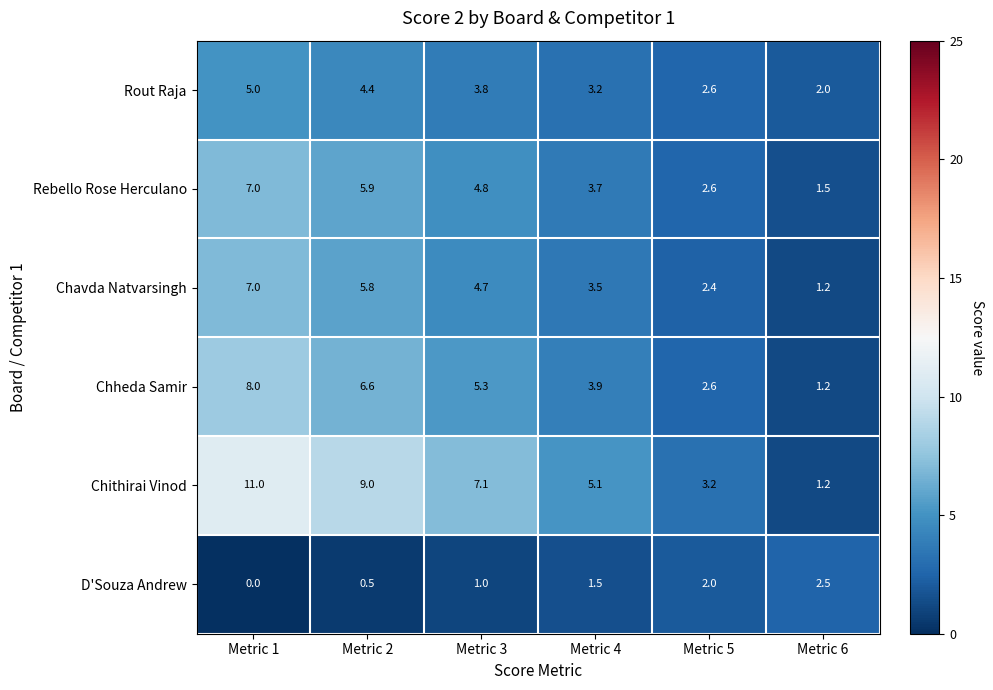

At Metric 3, list the series in order from smallest to largest.

D'Souza Andrew, Rout Raja, Chavda Natvarsingh, Rebello Rose Herculano, Chheda Samir, Chithirai Vinod